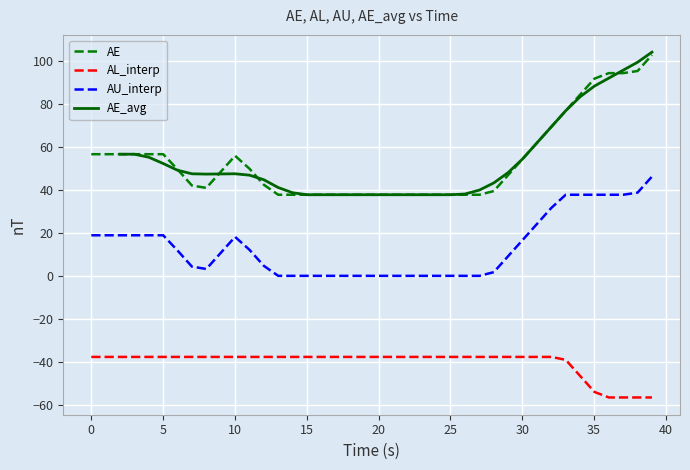

True or false: AU_interp and AL_interp cross at least once.

False